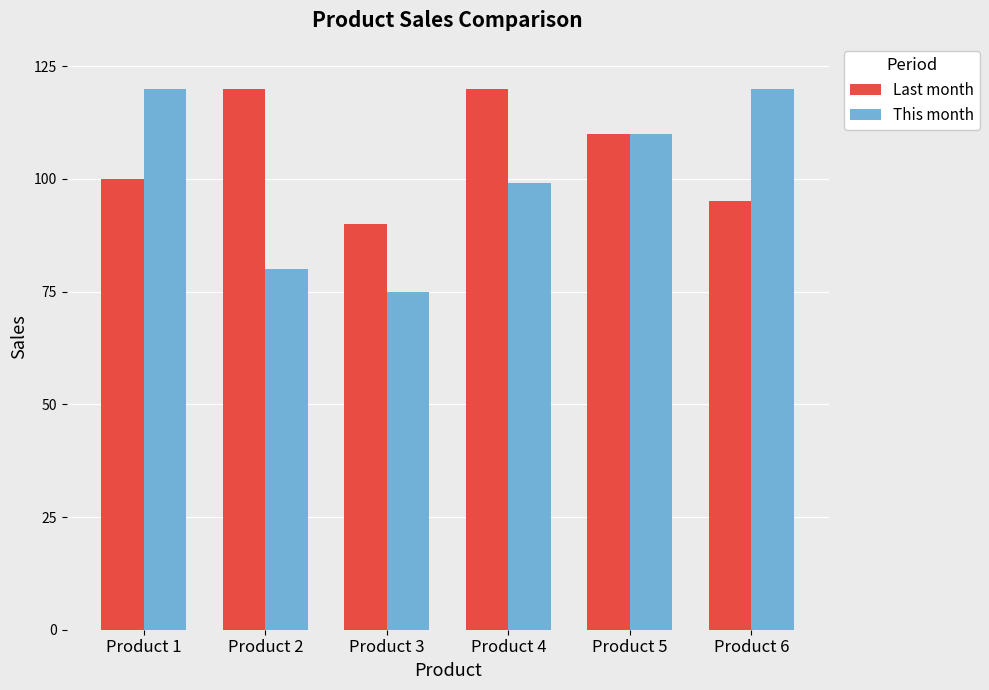

Is the value of This month at Product 3 greater than the value of Last month at Product 4?

No